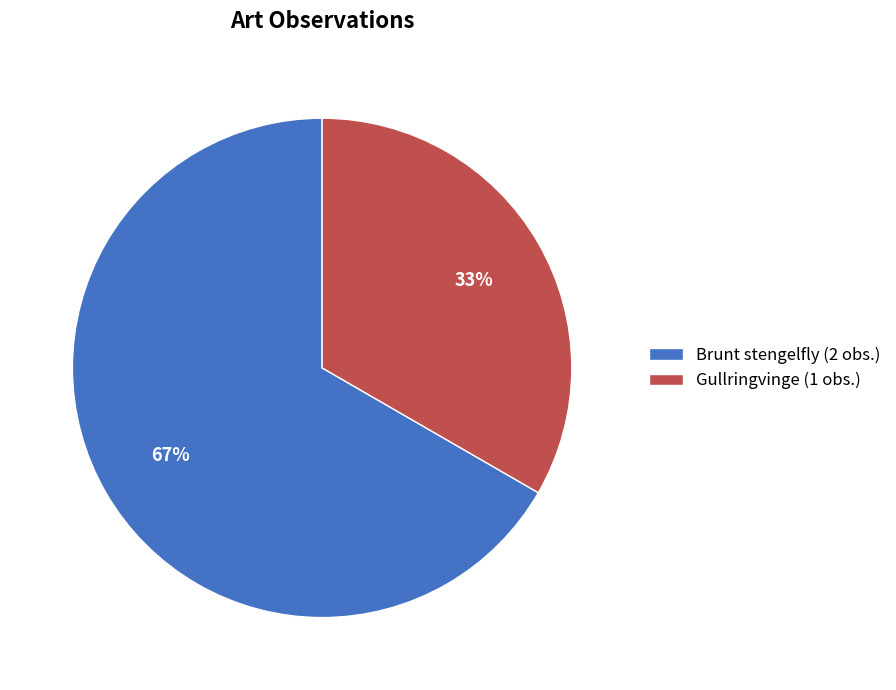

Which slice is the largest?

Brunt stengelfly